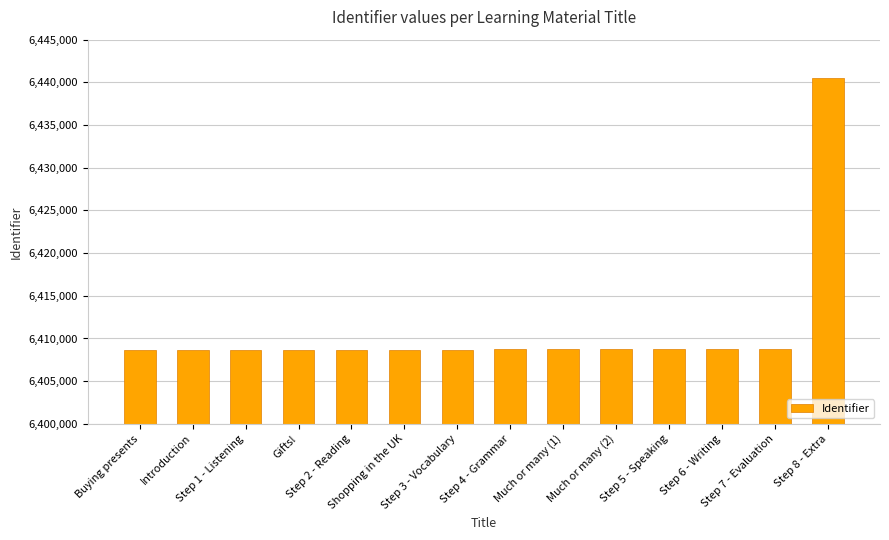

How many bars are there in total?

14